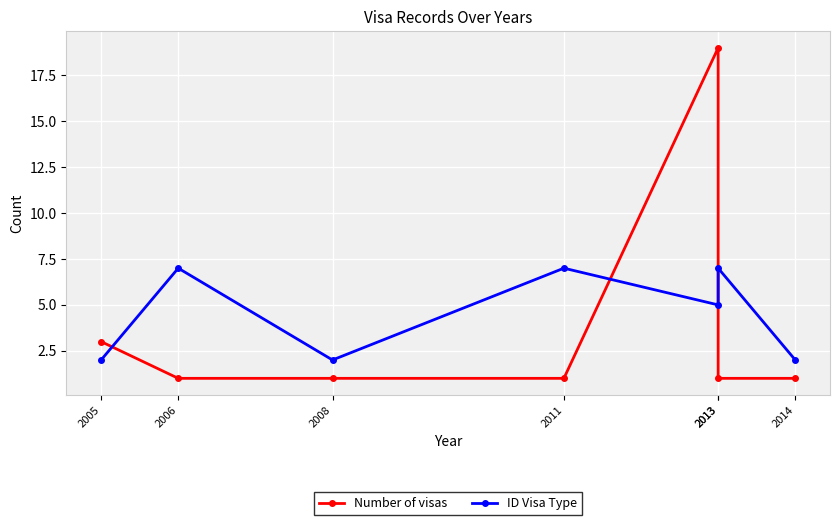

At which label is ID Visa Type closest to 4?

2013